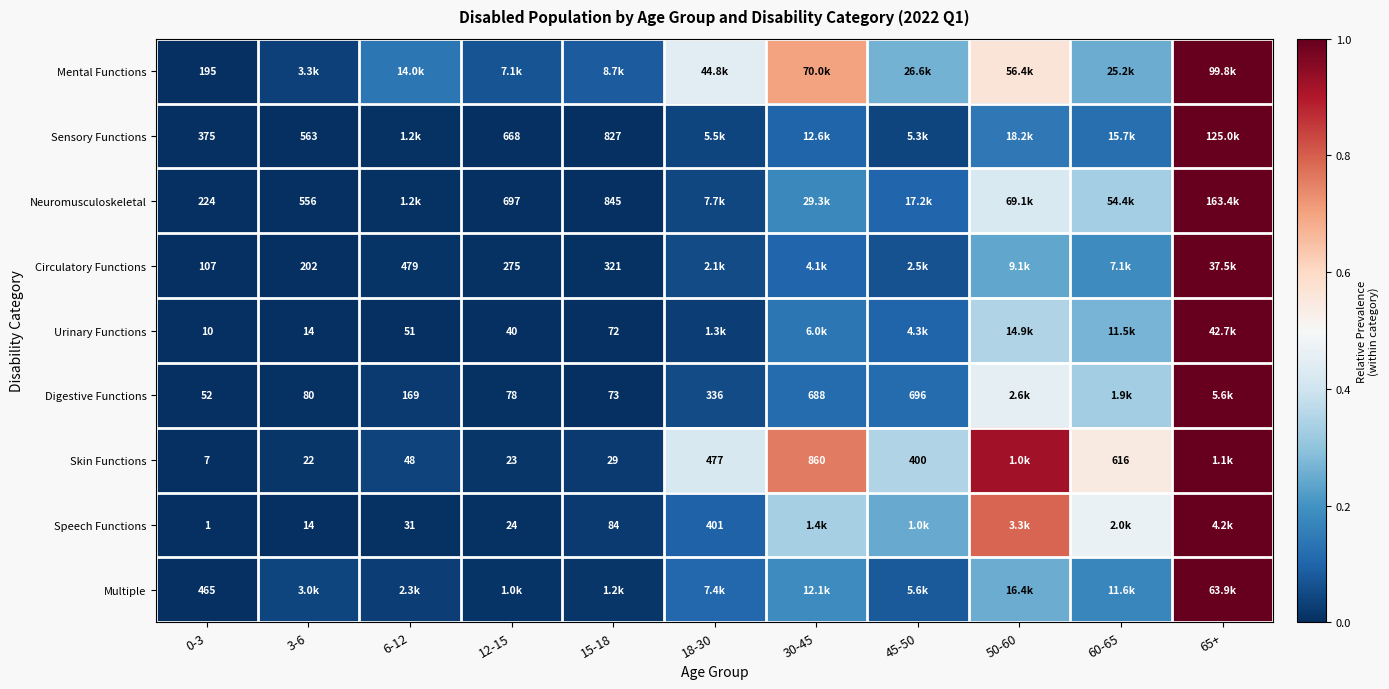

What is the maximum value shown in the chart?

1.0